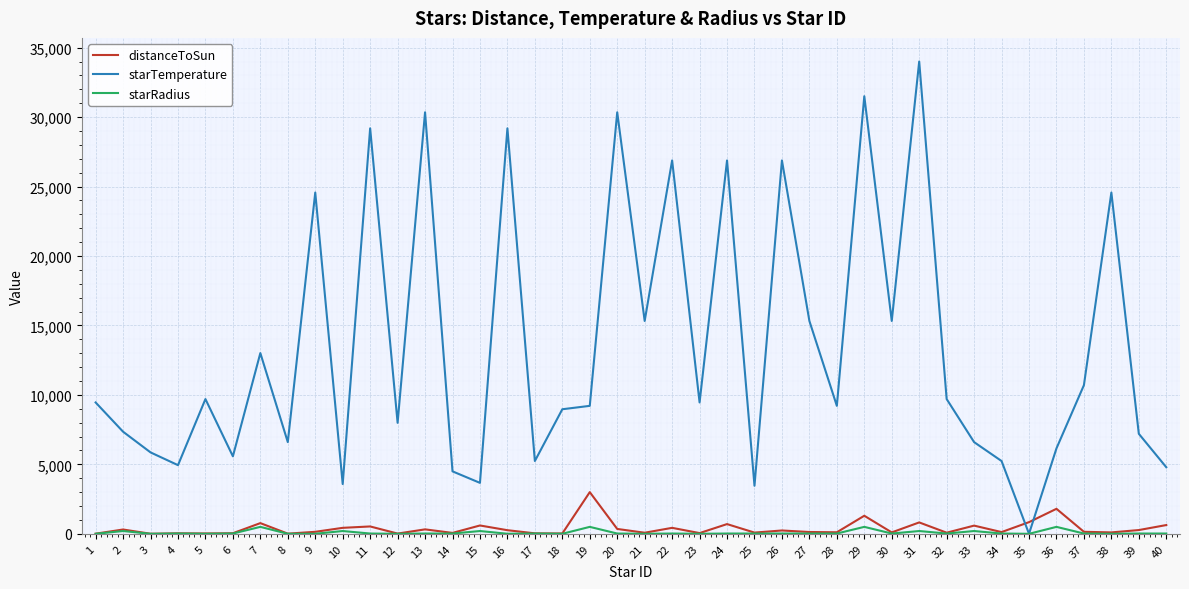

Which series has the largest total across all categories?

starTemperature